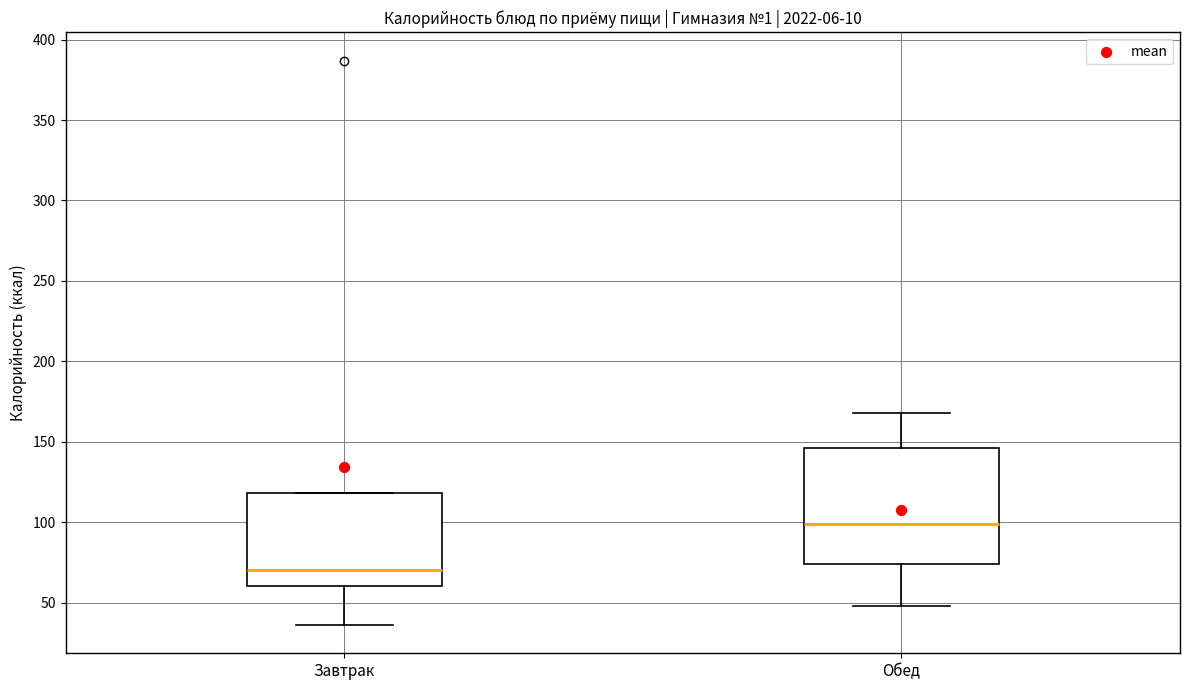

Reading left to right, read every box against the y-axis: the position of its median line, the range the box covers, and the ends of its whiskers. The values are not printed on the chart, so give them approximately, as read against the axis.

Завтрак: median 70, box 60 to 120, whiskers 35 to 120
Обед: median 100, box 75 to 145, whiskers 50 to 170